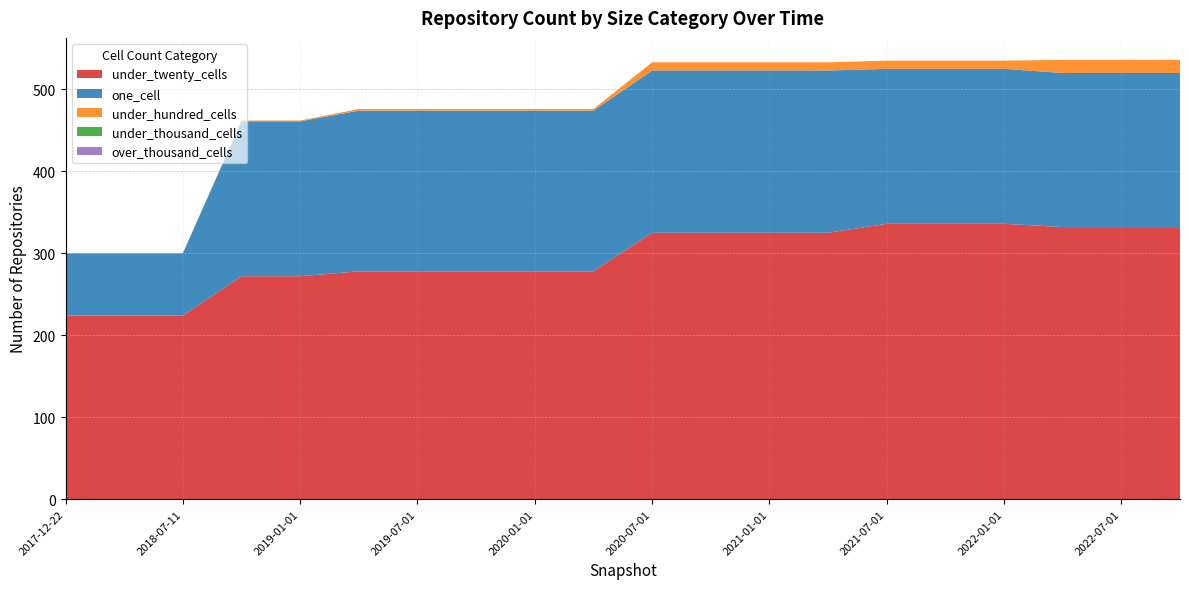

Reading left to right, extract all data points from this chart.

under_twenty_cells: 224	224	224	272	272	278	278	278	278	278	325	325	325	325	336	336	336	332	332	332
one_cell: 76	76	76	189	189	196	196	196	196	196	198	198	198	198	189	189	189	188	188	188
under_hundred_cells: 0	0	0	1	1	2	2	2	2	2	10	10	10	10	10	10	10	16	16	16
under_thousand_cells: 0	0	0	0	0	0	0	0	0	0	0	0	0	0	0	0	0	0	0	0
over_thousand_cells: 0	0	0	0	0	0	0	0	0	0	0	0	0	0	0	0	0	0	0	0